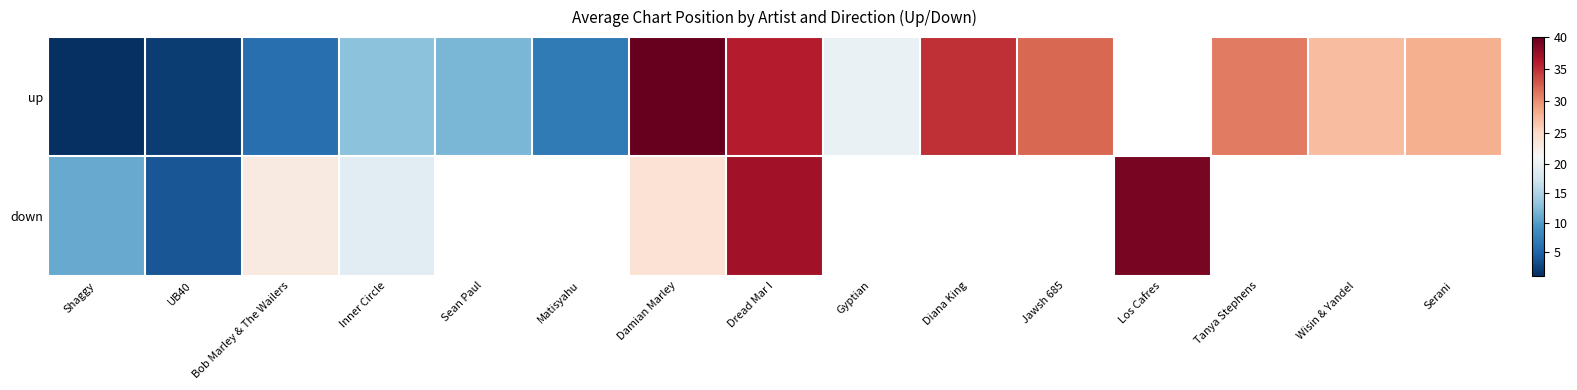

How many data points in down are less than 37?

5